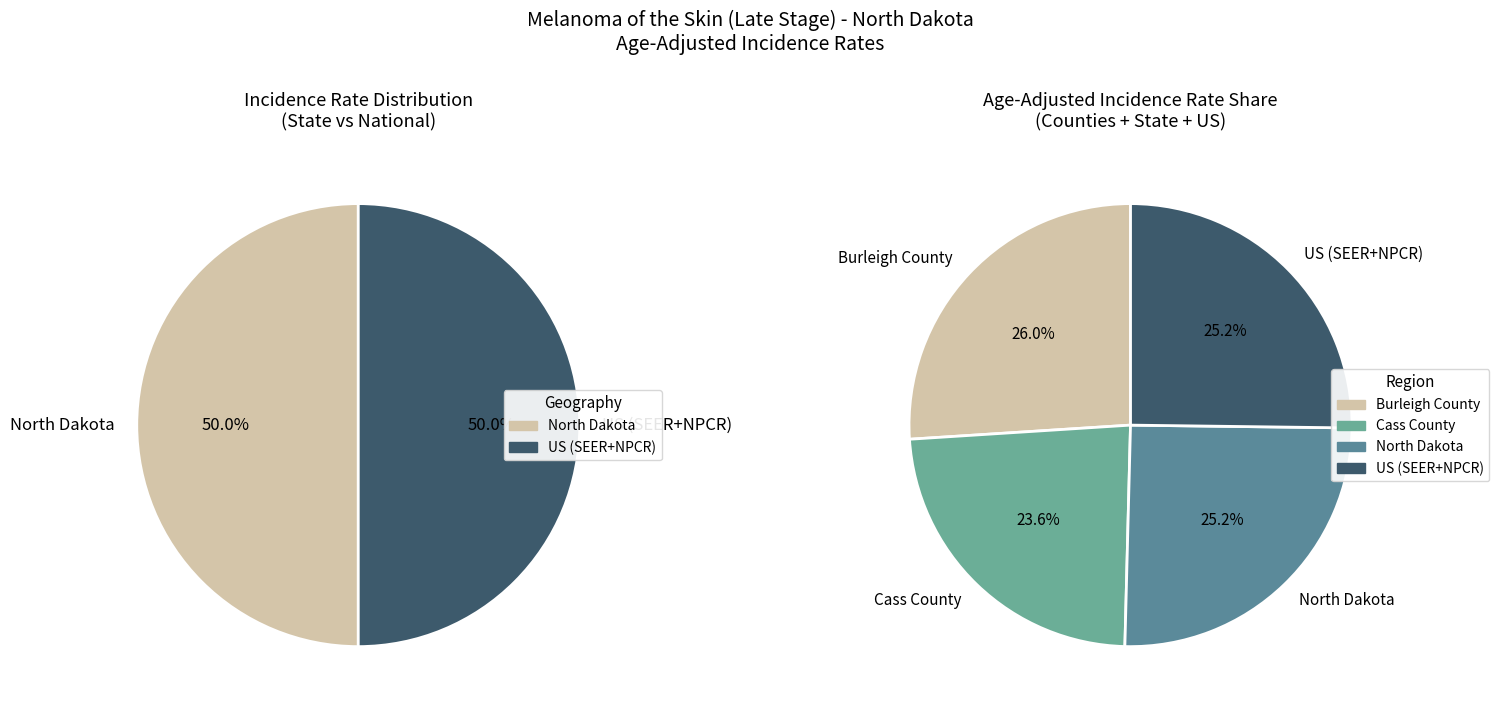

How many segments does this pie chart have?

4